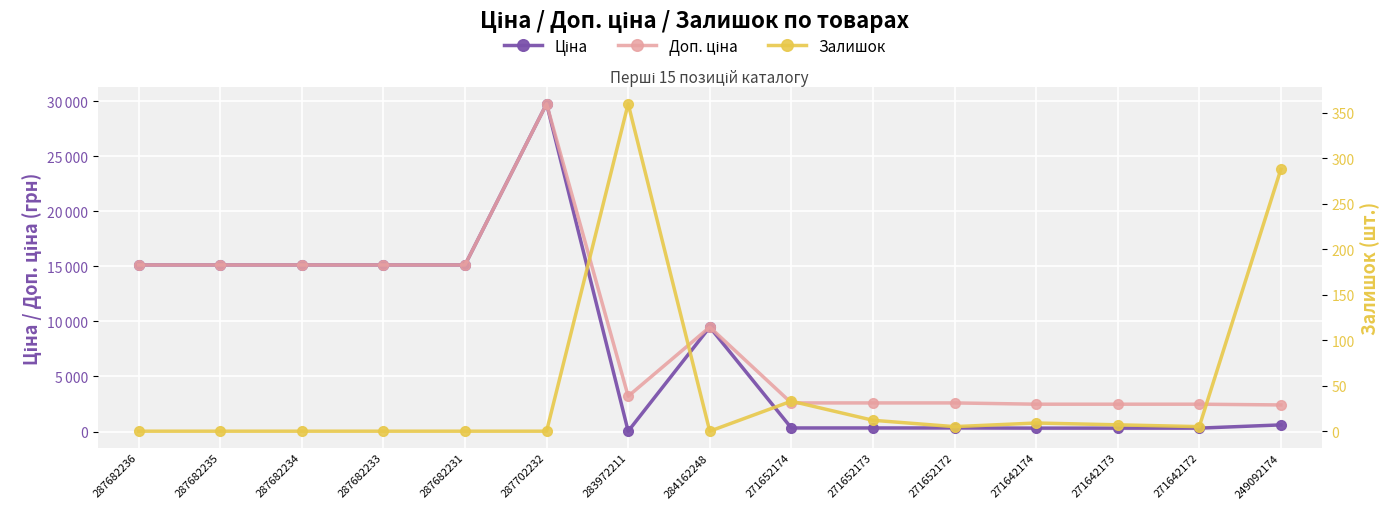

What is the label of the 15th point from the right?

287682236